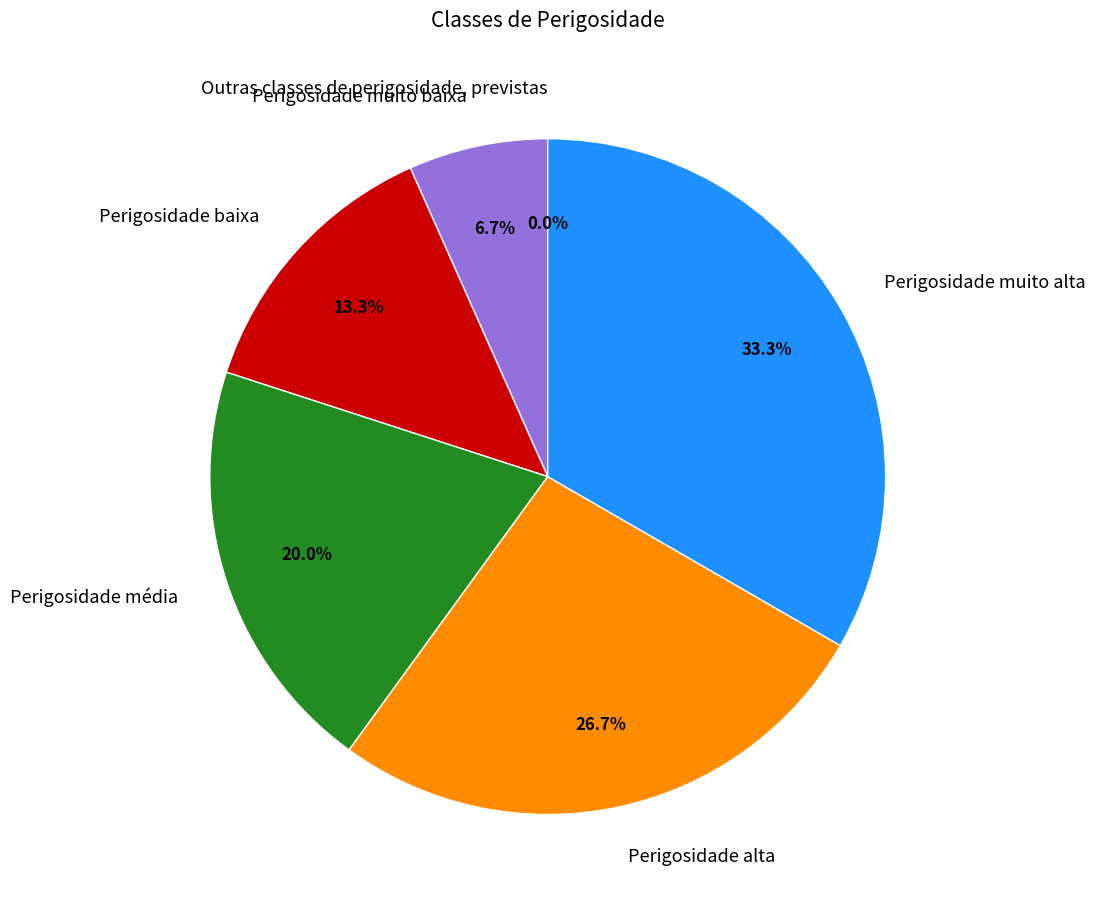

Which slice is the smallest?

Outras classes de perigosidade, previstas